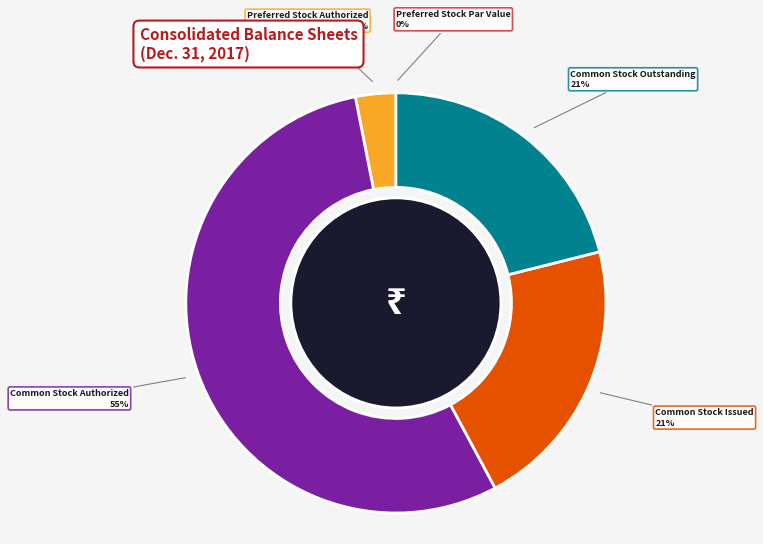

Combined, do Common Stock Authorized and Common Stock Outstanding account for over 50%?

Yes